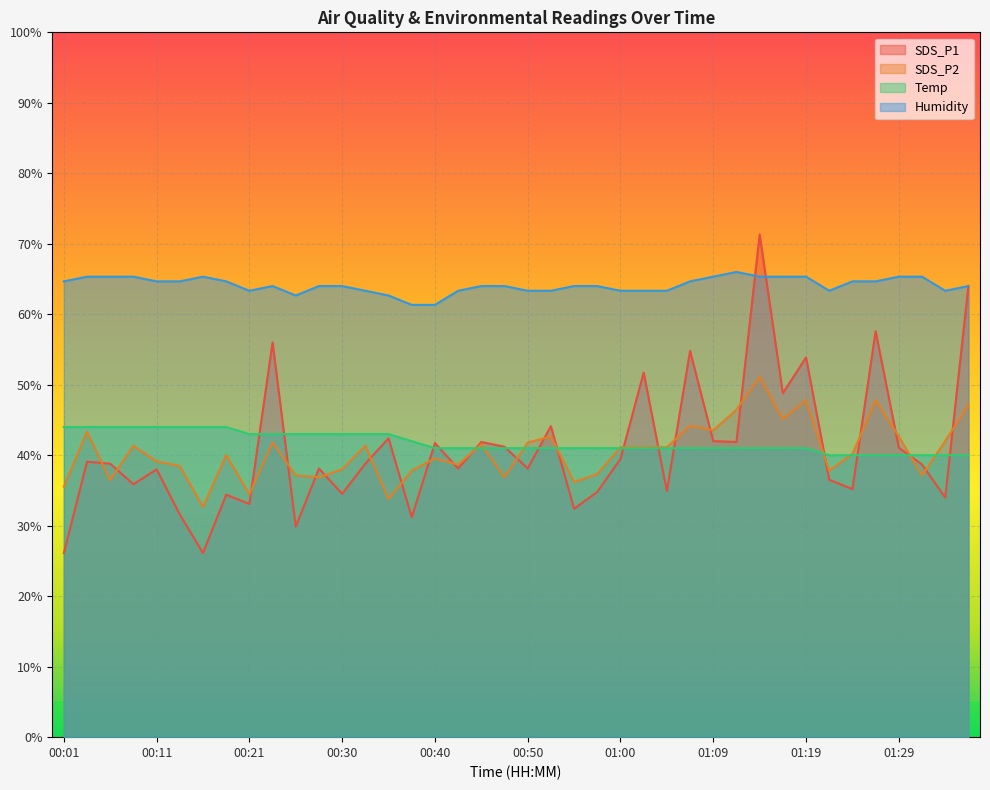

What is the average value of the SDS_P1 series?

40.8